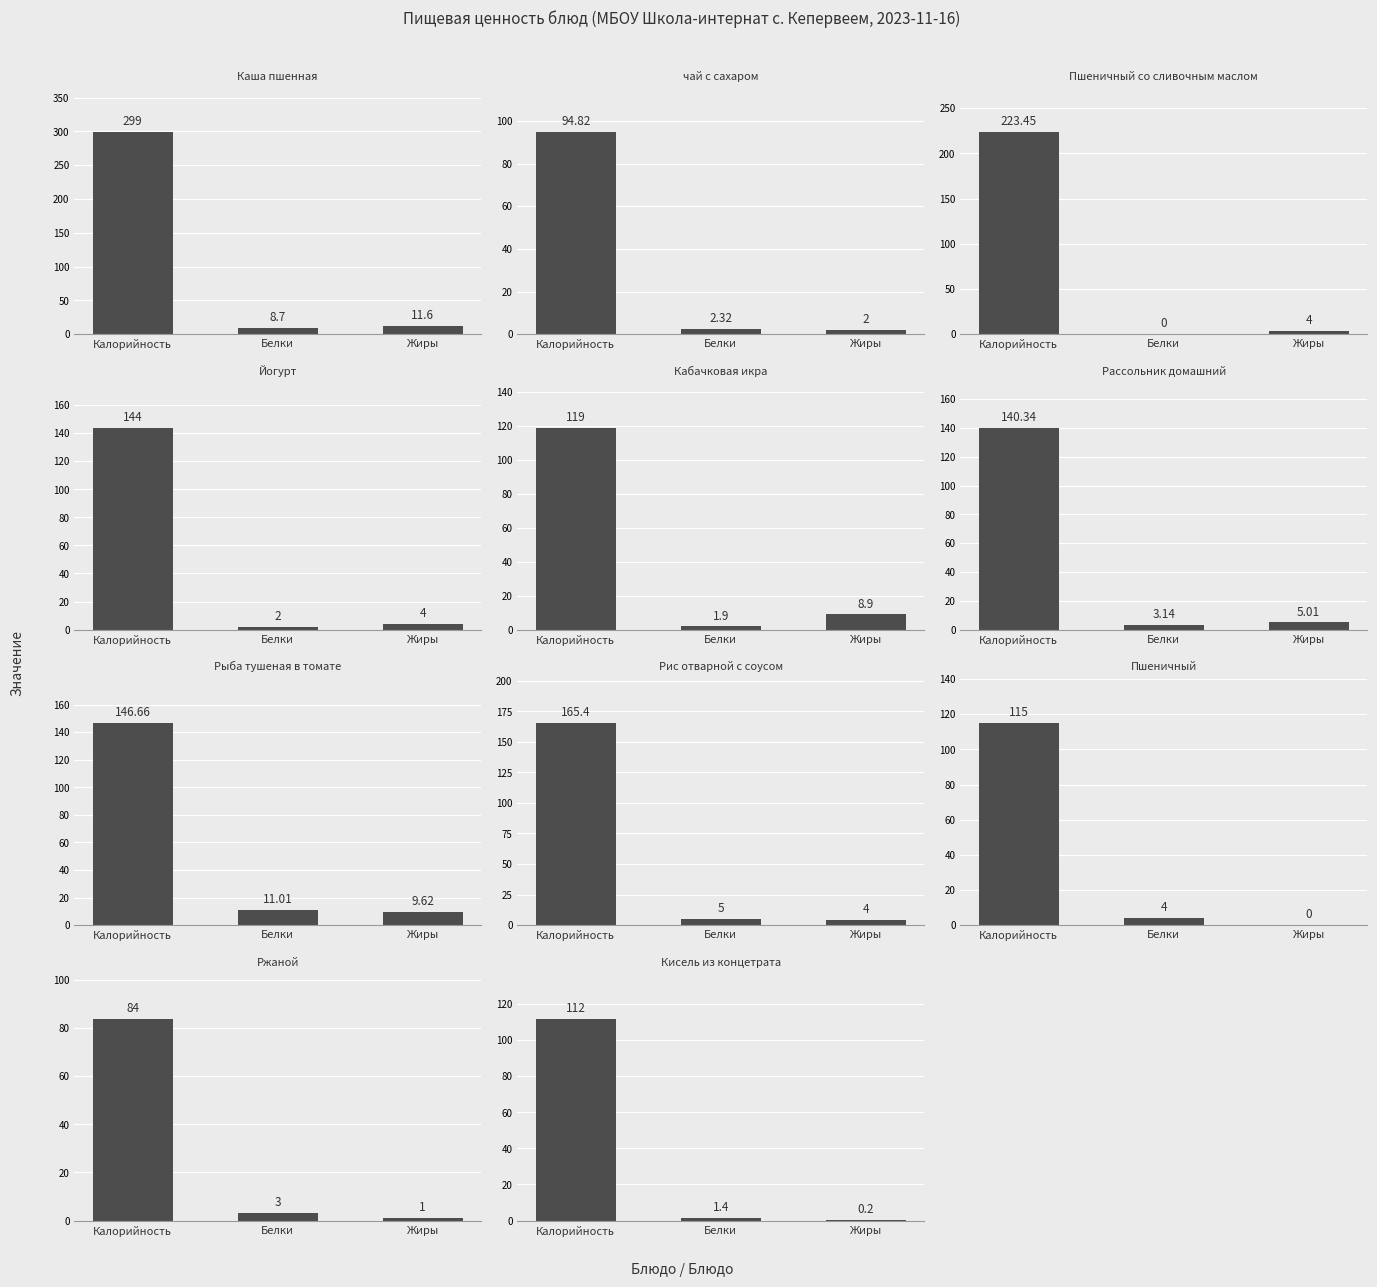

Between Пшеничный со сливочным маслом and Ржаной, which series saw the biggest shift?

Калорийность